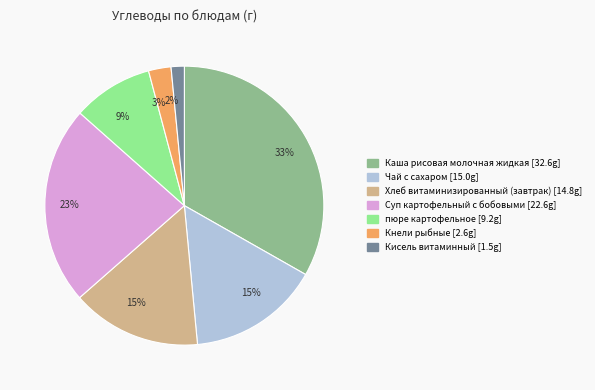

Combined, do Кнели рыбные and Чай с сахаром account for over 50%?

No